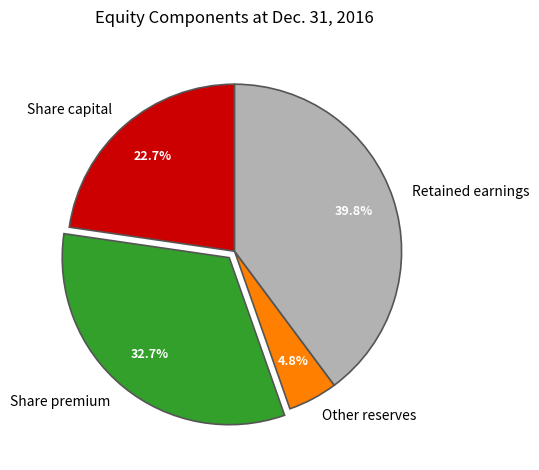

To the nearest percent, what is the difference between the Other reserves and Share premium slice percentages?

28%